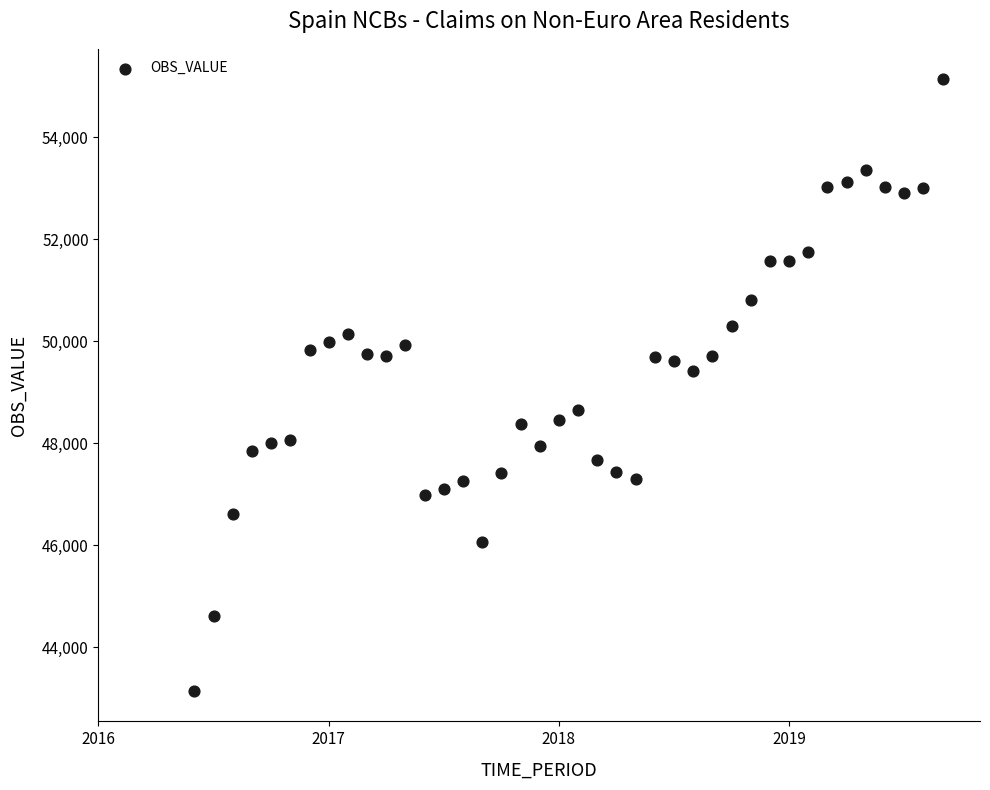

What is the range of Y values (max minus min)?

11983.5